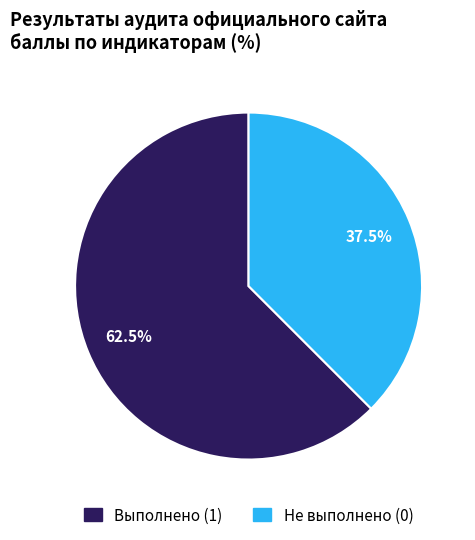

How many segments does this pie chart have?

2